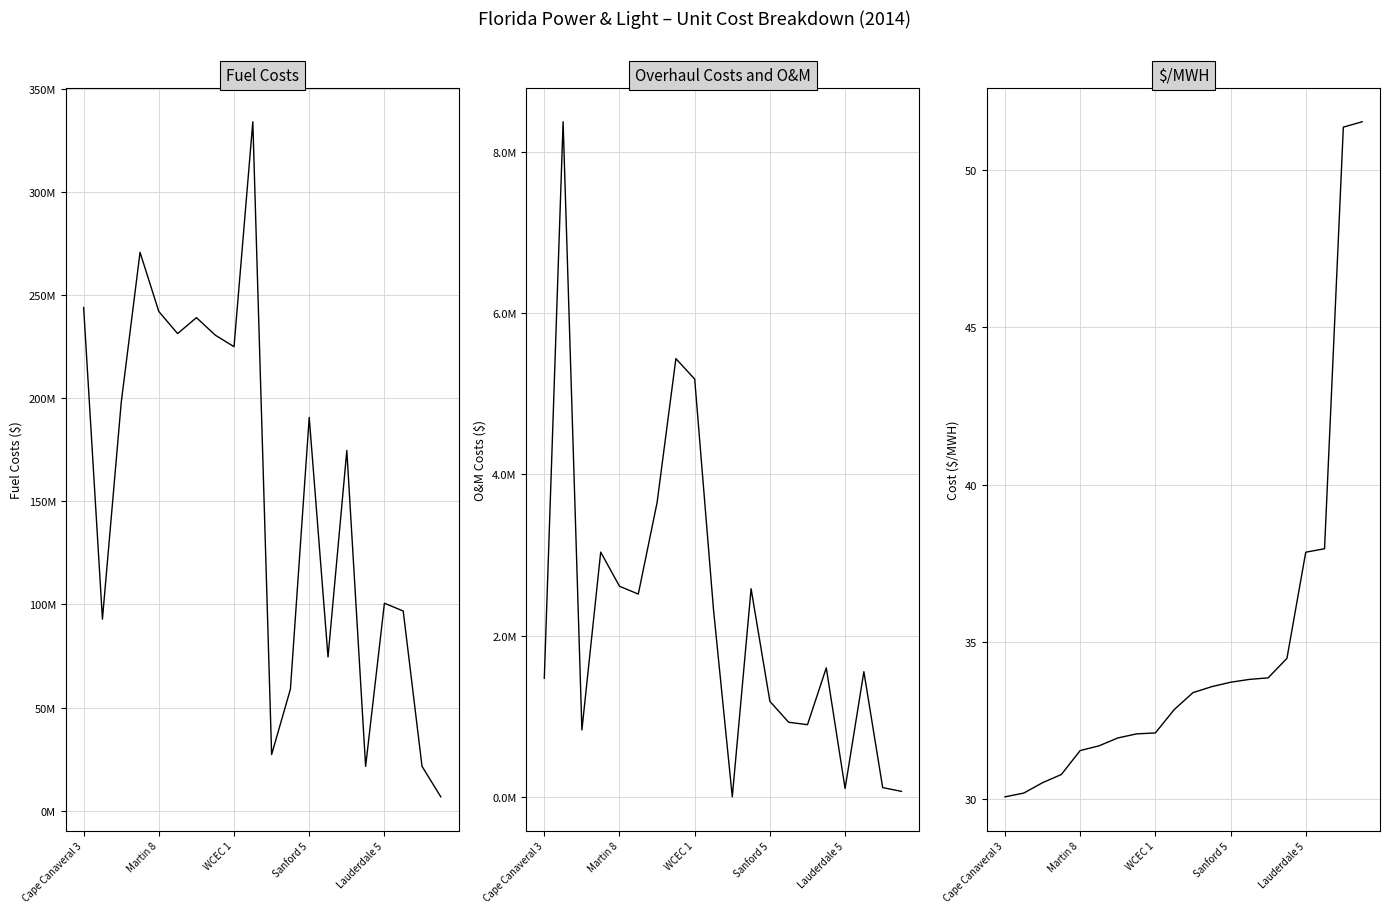

Reading left to right, what are all the values shown in this chart?

Fuel Costs: 243901367.2	92877321.4	197880617.6	270623065.1	241943934.9	231248145.4	238995299.9	230517512.0	224900360.0	333899949.3	27251777.6	58952962.0	190633286.5	74543031.9	174582929.5	21522547.9	100591249.7	96801187.5	21555366.1	6749188.9
Overhaul Costs and O&M: 1470897.9	8374307.4	829931.8	3036331.1	2612437.5	2515367.7	3651527.7	5435846.4	5182622.9	2324838.2	0.0	2581606.3	1184732.4	925342.0	895263.9	1600073.8	103751.1	1552921.4	114930.2	67980.7
$/MWH: 30.1	30.2	30.5	30.8	31.6	31.7	31.9	32.1	32.1	32.9	33.4	33.6	33.7	33.8	33.9	34.5	37.9	38.0	51.4	51.5